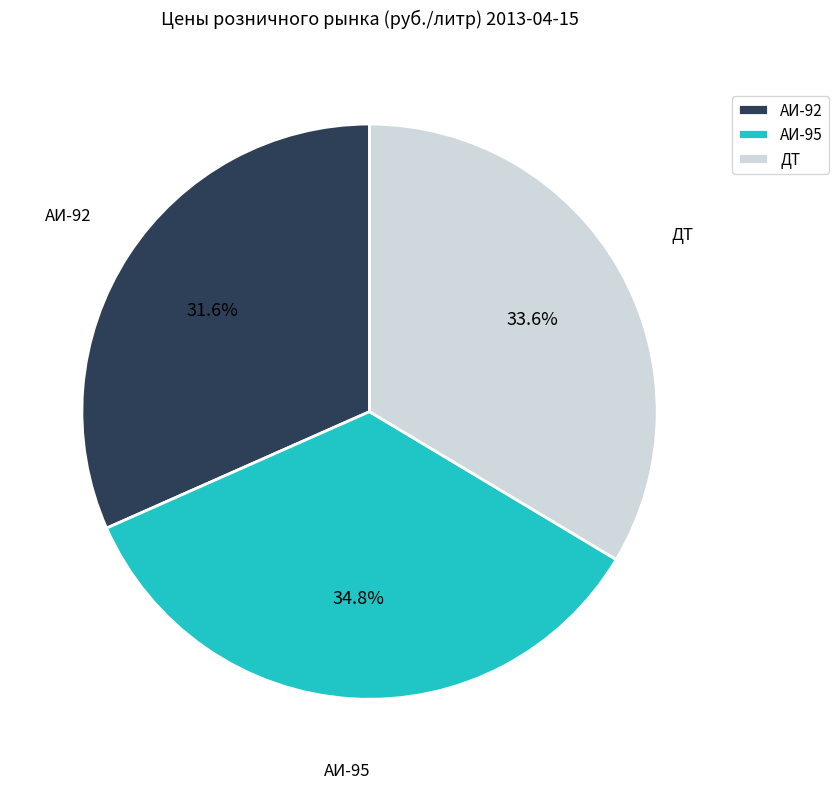

How many segments does this pie chart have?

3